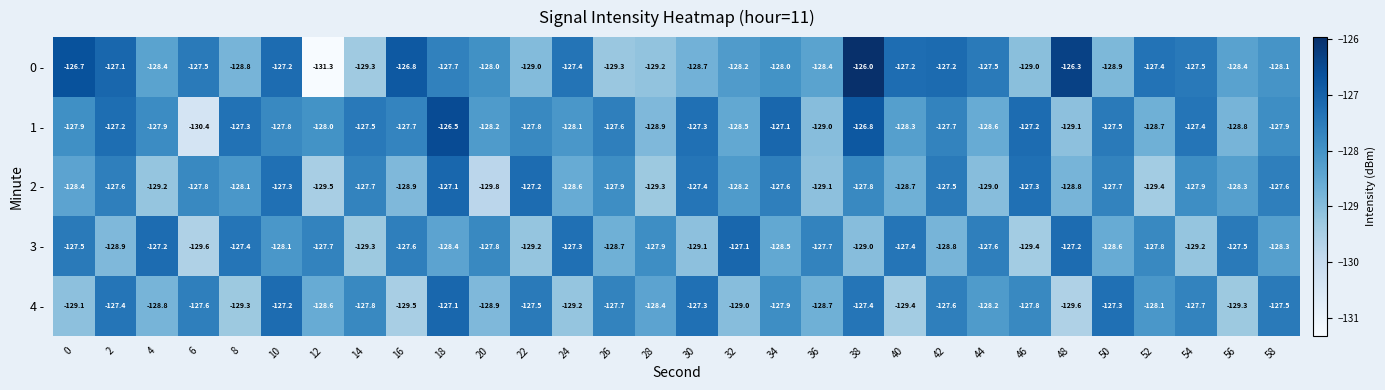

What is the difference between the maximum and minimum values in the 4 - series?

2.5